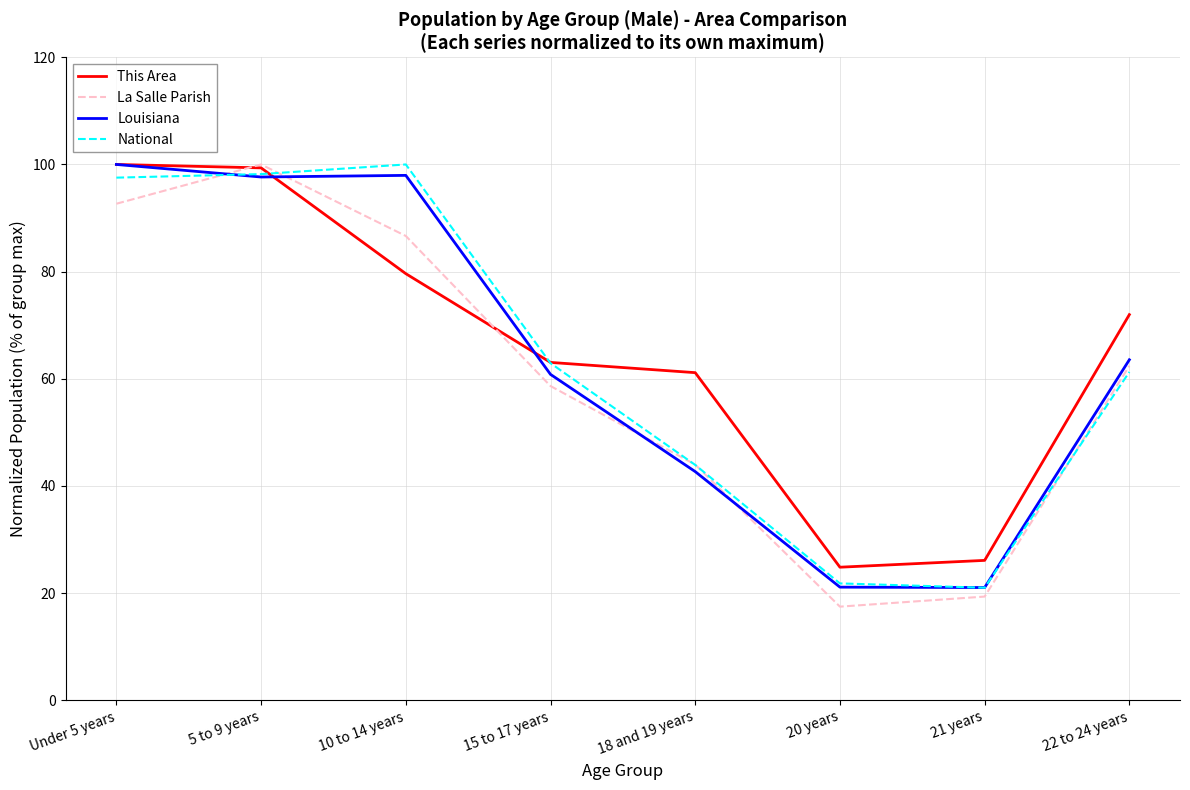

Read the This Area value at Under 5 years.

100.0